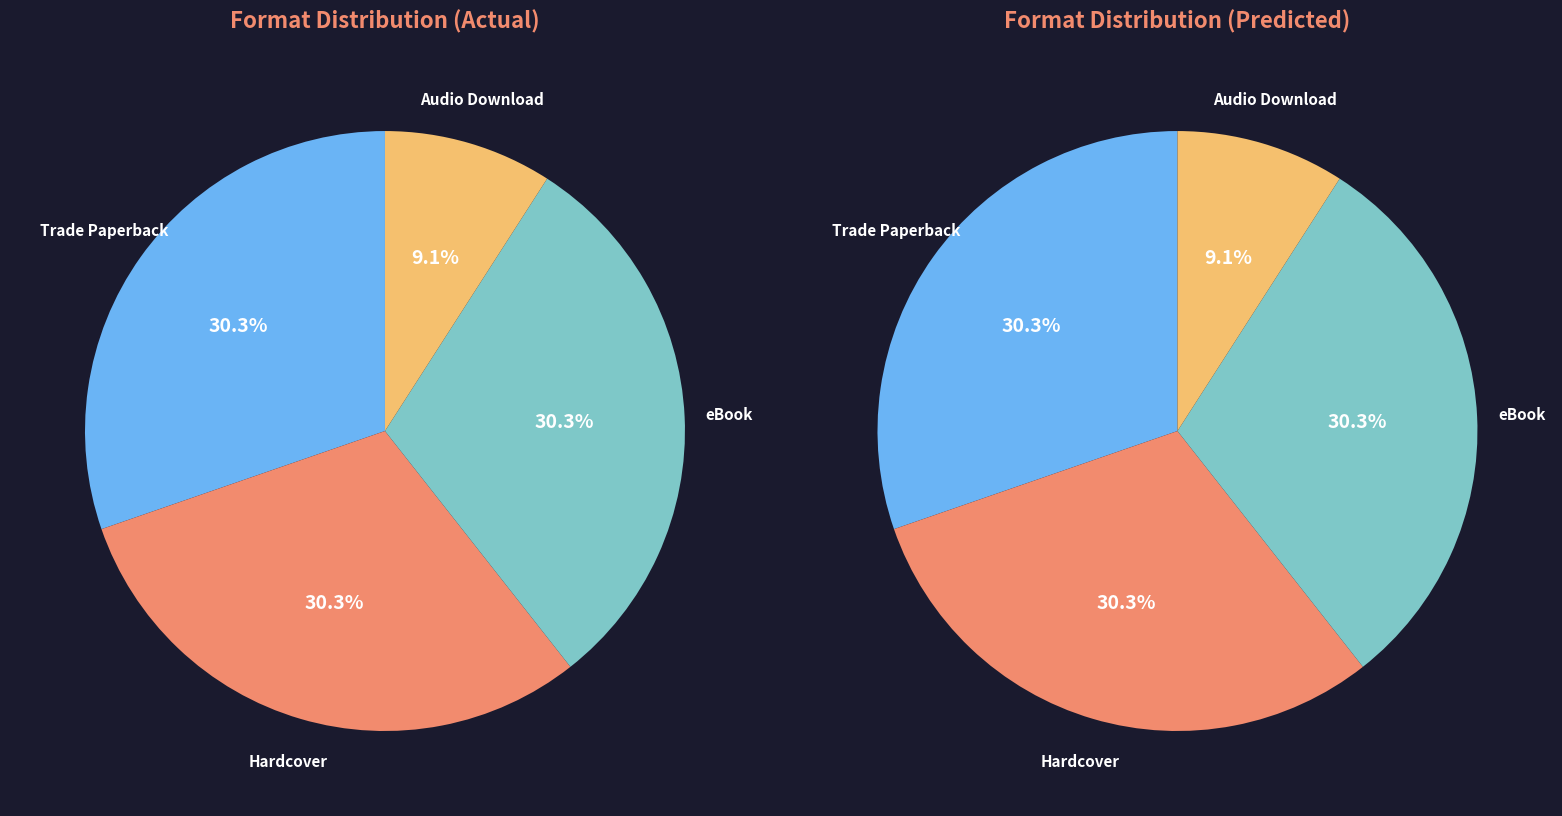

To the nearest percent, what portion does eBook represent?

30%